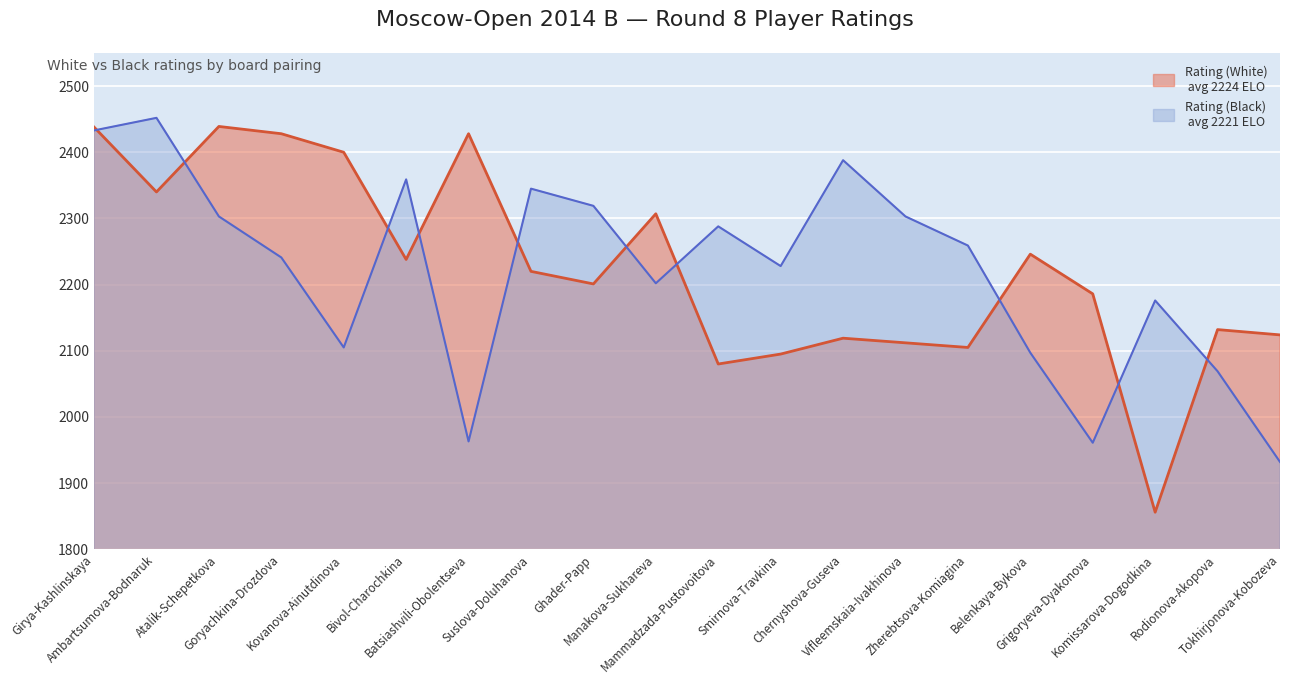

What is the spread (max minus min) of values at Zherebtsova-Komiagina?

154